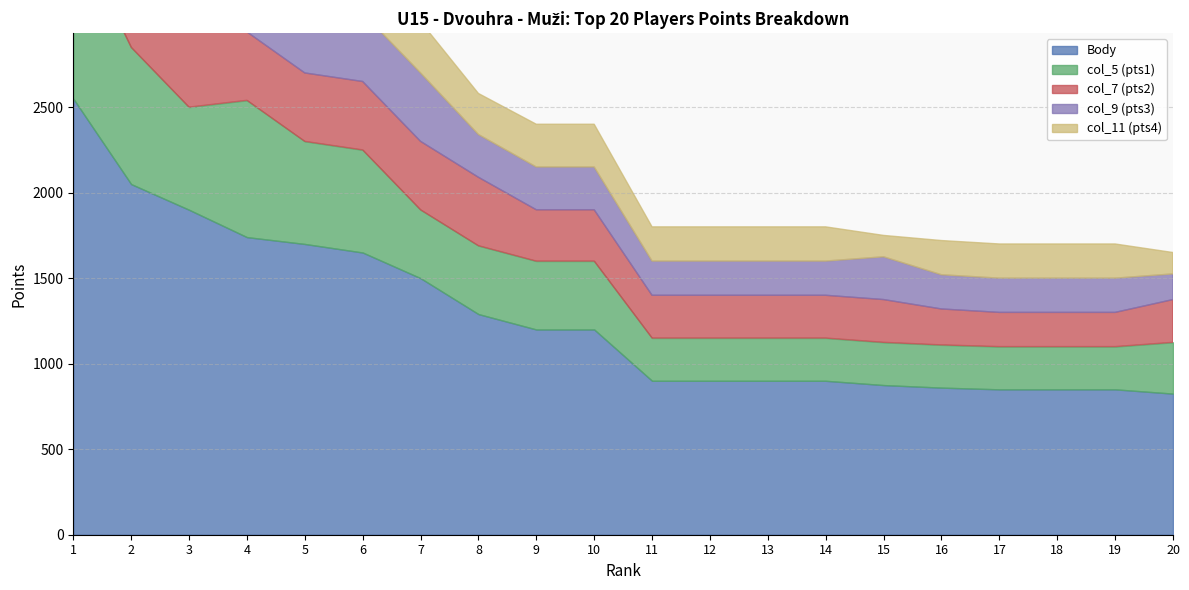

At 11, list the series in order from largest to smallest.

Body, col_5 (pts1), col_7 (pts2), col_9 (pts3), col_11 (pts4)